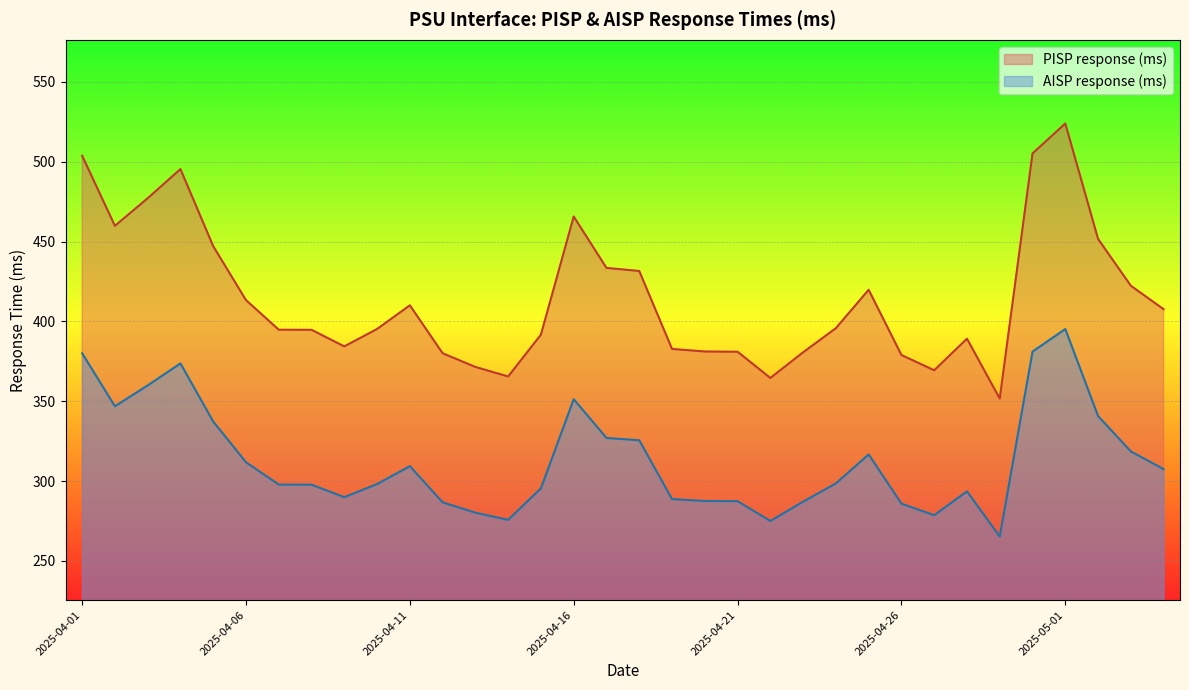

Which series has the largest range (max minus min)?

PISP response (ms)